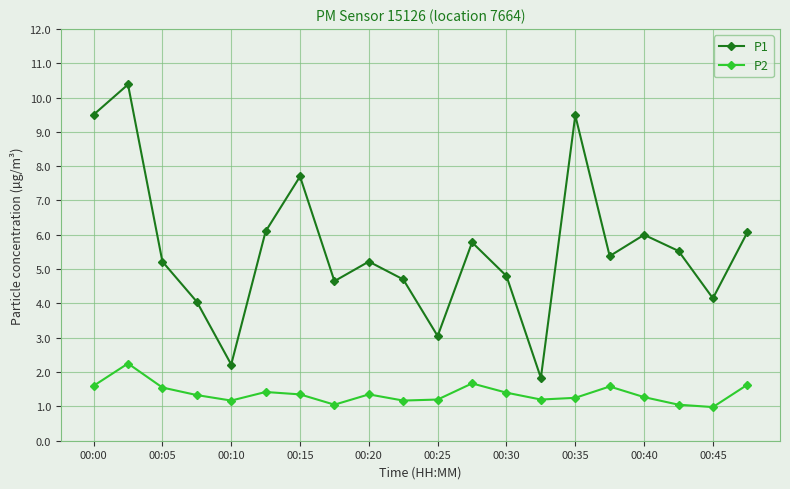

True or false: P1 and P2 intersect in this chart.

False